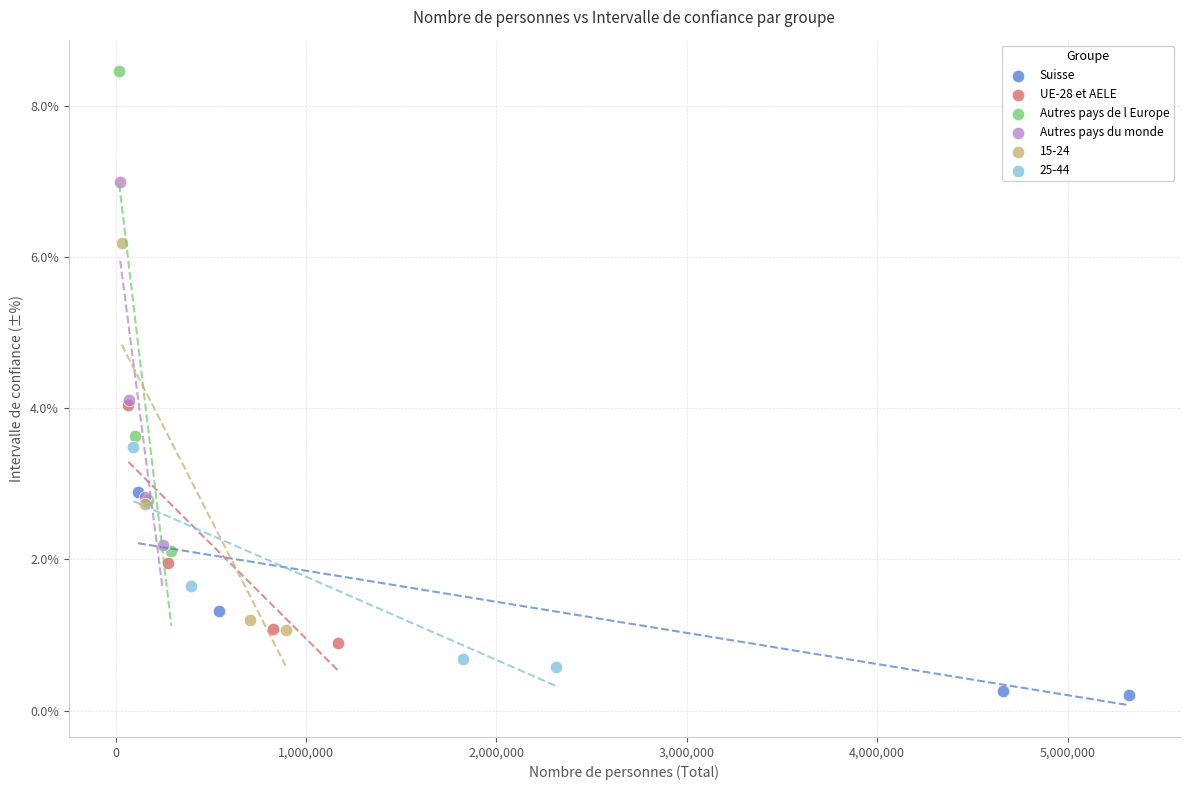

Which series has the widest spread of Y values?

Autres pays de l Europe